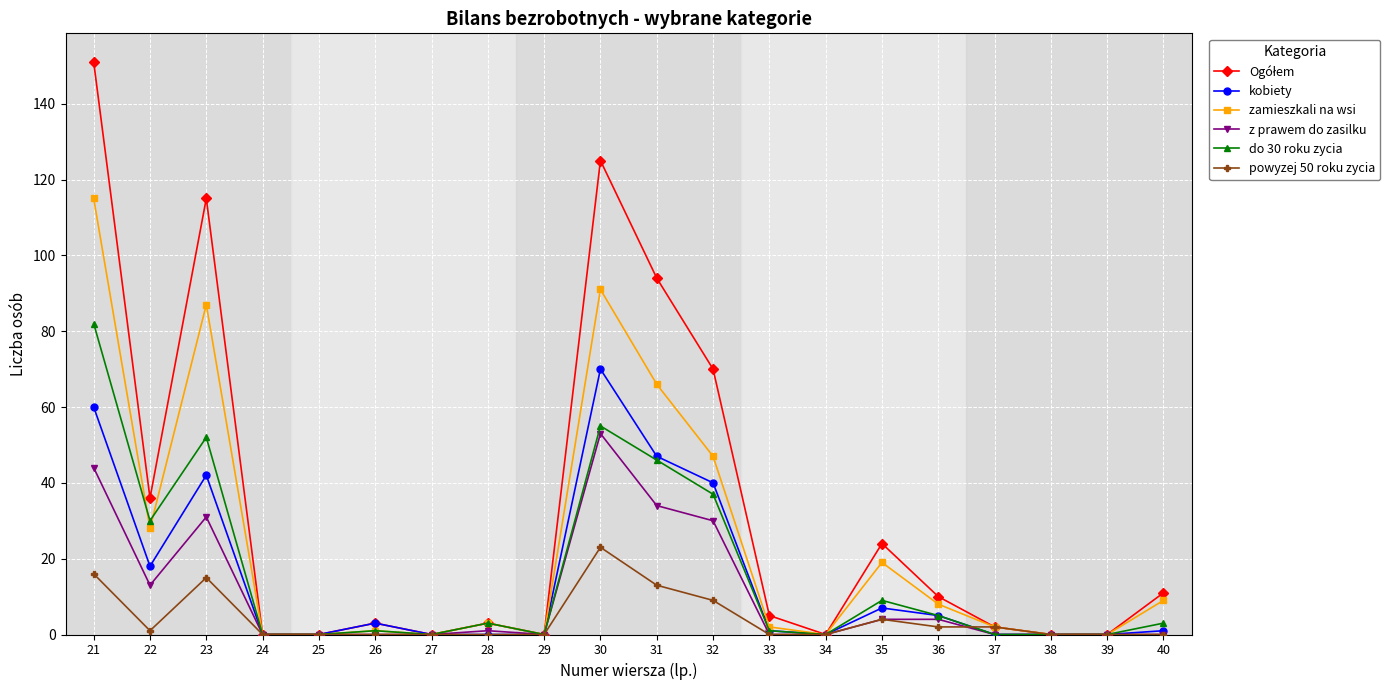

At which category is the sum across all series the highest?

21